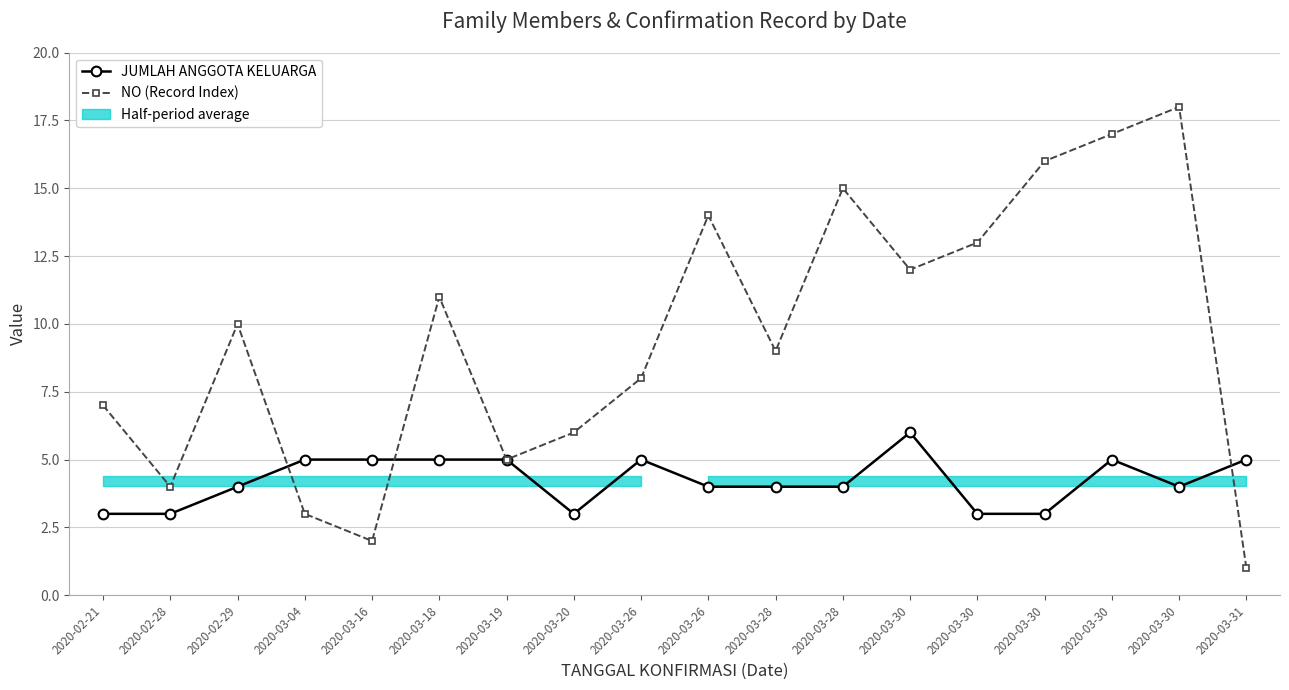

Rank the categories by JUMLAH ANGGOTA KELUARGA value from lowest to highest.

2020-02-21, 2020-02-28, 2020-03-20, 2020-03-30, 2020-03-30, 2020-02-29, 2020-03-26, 2020-03-28, 2020-03-28, 2020-03-30, 2020-03-04, 2020-03-16, 2020-03-18, 2020-03-19, 2020-03-26, 2020-03-30, 2020-03-31, 2020-03-30